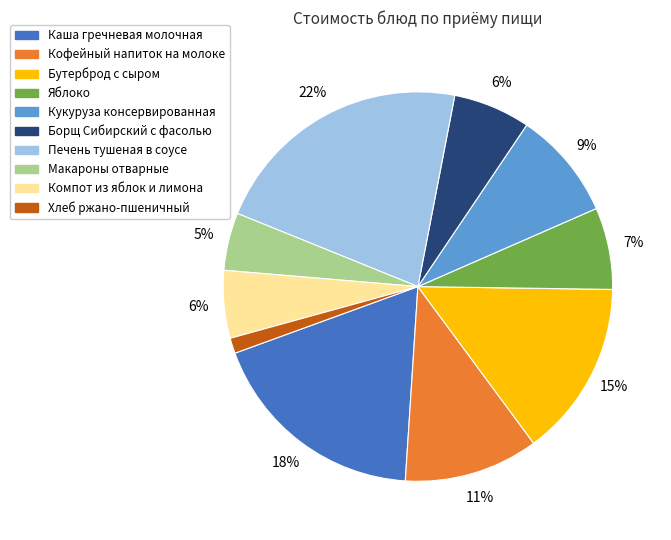

True or false: Бутерброд с сыром accounts for 15% of the total.

True